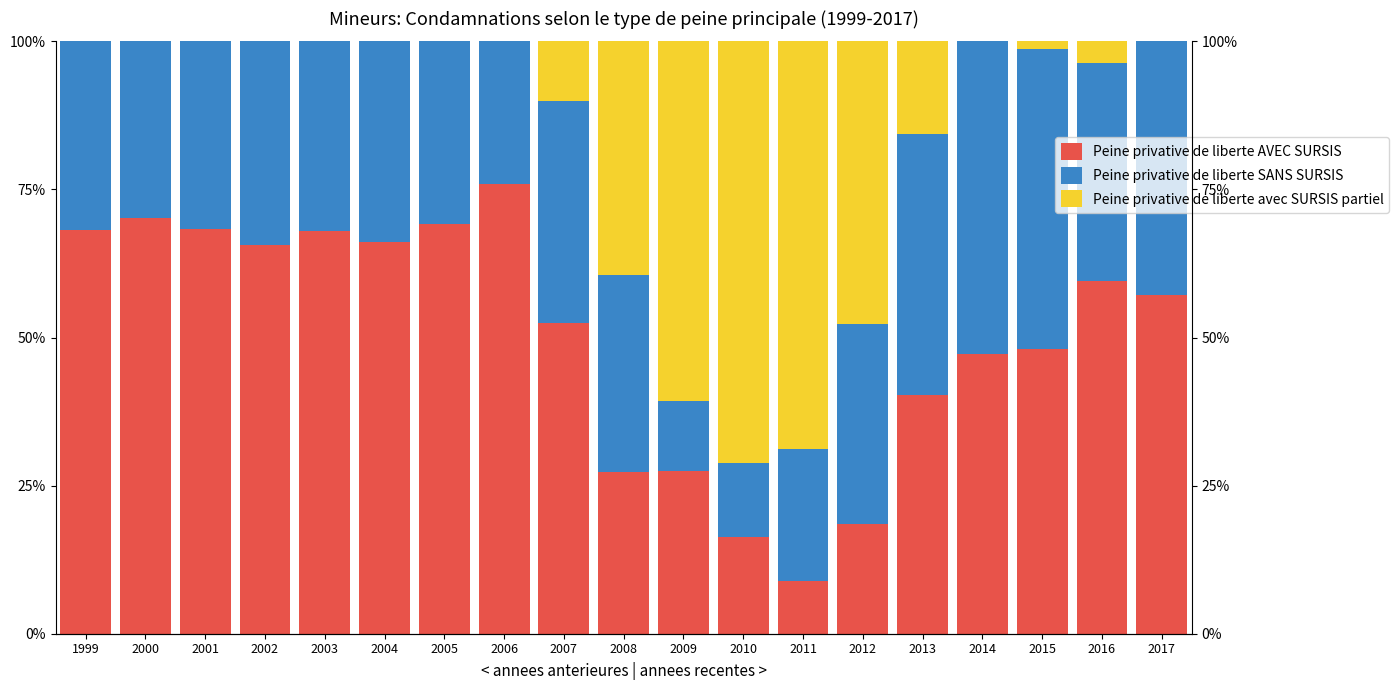

Reading right to left, extract all data points from this chart.

Peine privative de liberte AVEC SURSIS: 57.1	59.5	48.1	47.2	40.3	18.6	8.9	16.2	27.5	27.3	52.5	75.9	69.2	66.1	67.9	65.6	68.3	70.2	68.1
Peine privative de liberte SANS SURSIS: 42.9	36.9	50.6	52.8	44.2	33.7	22.2	12.5	11.8	33.3	37.5	24.1	30.8	33.9	32.1	34.4	31.7	29.8	31.9
Peine privative de liberte avec SURSIS partiel: 0.0	3.6	1.3	0.0	15.6	47.7	68.9	71.2	60.8	39.4	10.0	0.0	0.0	0.0	0.0	0.0	0.0	0.0	0.0